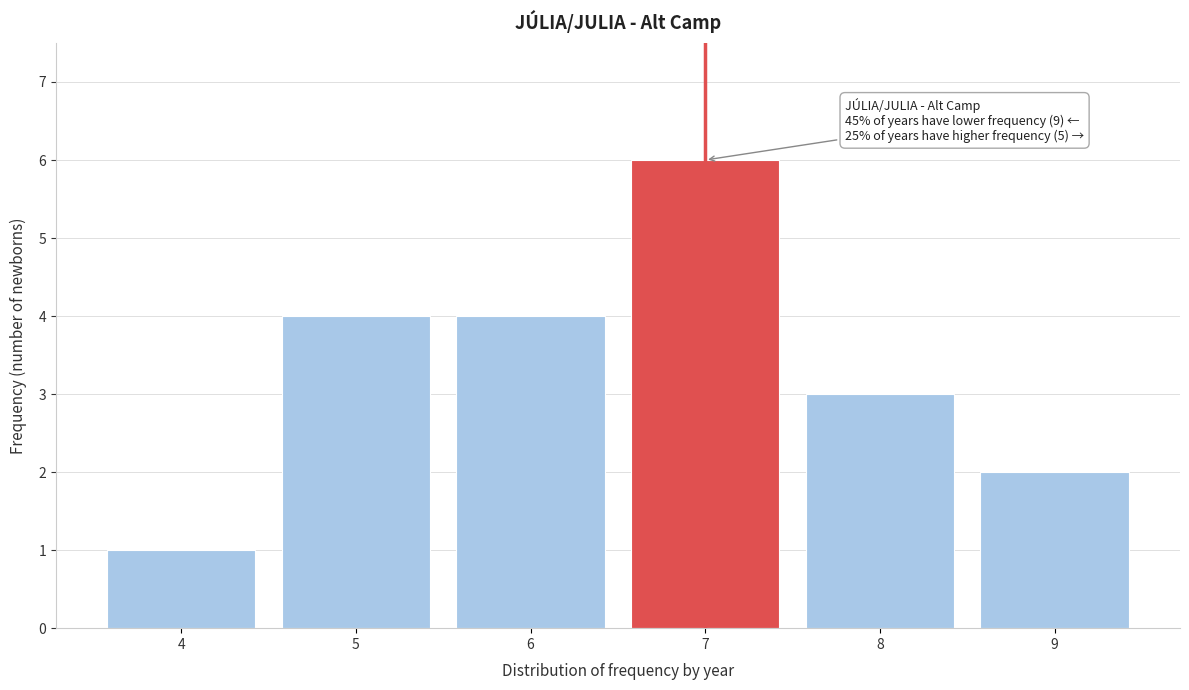

Reading right to left, transcribe all the data shown in this chart.

2	3	6	4	4	1